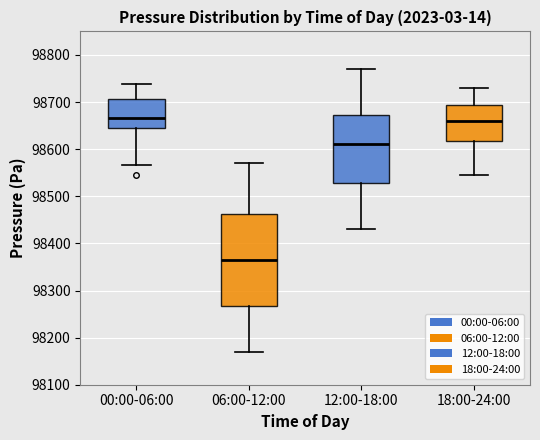

Which box is the tallest, from its lower edge to its upper edge?

06:00-12:00